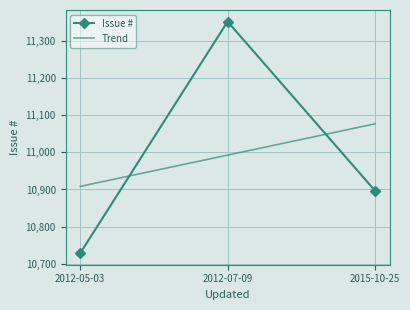

What is the average value of the Trend series?

10992.3